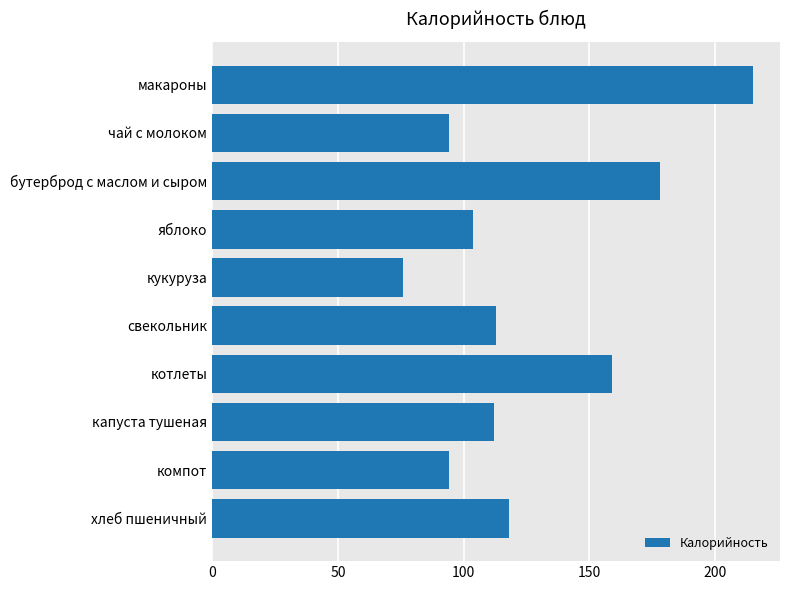

Reading bottom to top, list all the values displayed in this chart.

хлеб пшеничный=118.0	компот=94.0	капуста тушеная=112.0	котлеты=159.0	свекольник=113.0	кукуруза=76.0	яблоко=103.8	бутерброд с маслом и сыром=178.0	чай с молоком=94.0	макароны=215.0